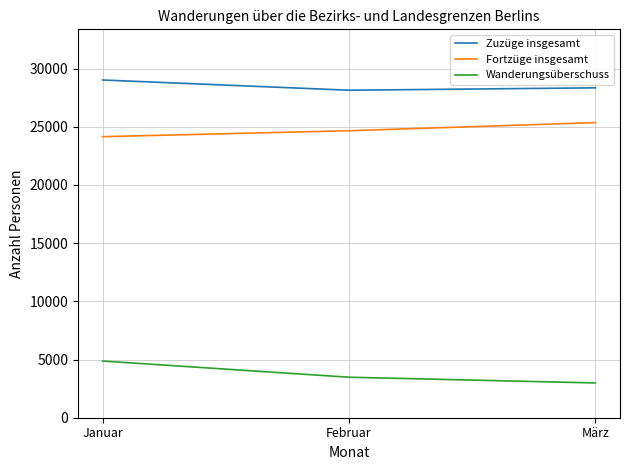

Between Januar and März, which series saw the biggest shift?

Wanderungsüberschuss